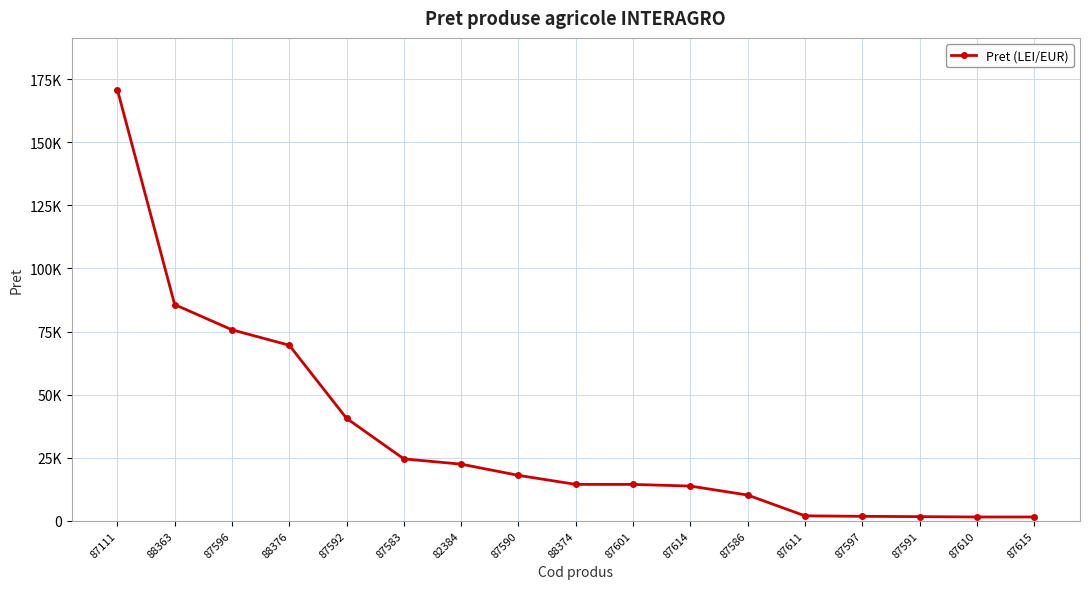

Reading right to left, extract all data points from this chart.

1520	1520	1657	1781	1974	10216	13773	14427	14440	18015	22458	24539	40609	69578	75697	85691	170871